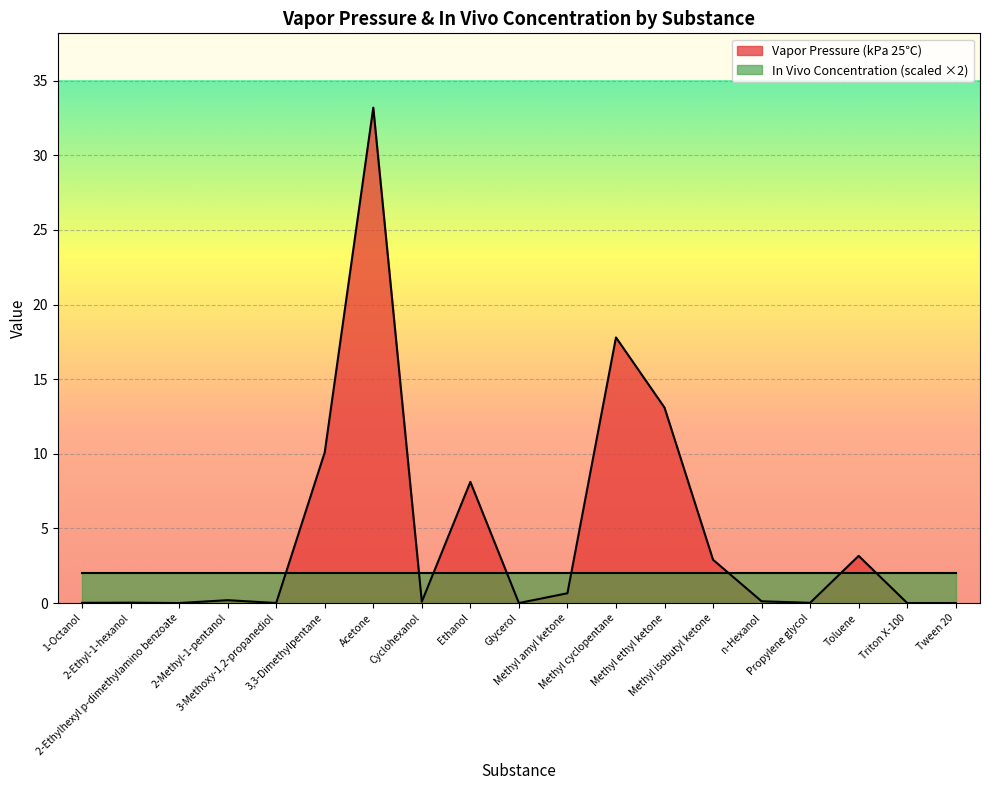

Reading left to right, transcribe all the data shown in this chart.

1-Octanol=0.0	2-Ethyl-1-hexanol=0.0	2-Ethylhexyl p-dimethylamino benzoate=0.0	2-Methyl-1-pentanol=0.2	3-Methoxy-1,2-propanediol=0.0	3,3-Dimethylpentane=10.1	Acetone=33.2	Cyclohexanol=0.1	Ethanol=8.1	Glycerol=0.0	Methyl amyl ketone=0.7	Methyl cyclopentane=17.8	Methyl ethyl ketone=13.1	Methyl isobutyl ketone=2.9	n-Hexanol=0.1	Propylene glycol=0.0	Toluene=3.2	Triton X-100=0.0	Tween 20=0.0